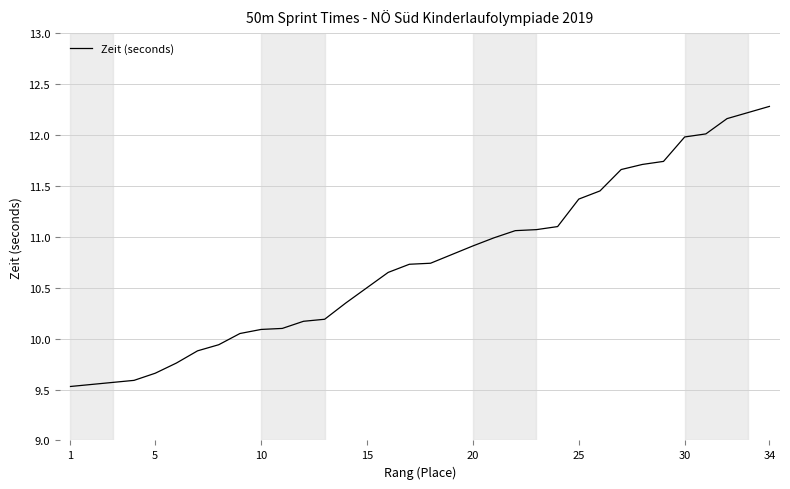

Reading left to right, extract all data points from this chart.

9.5	9.5	9.6	9.6	9.7	9.8	9.9	9.9	10.1	10.1	10.1	10.2	10.2	10.3	10.5	10.7	10.7	10.7	10.7	10.9	11.0	11.1	11.1	11.1	11.4	11.4	11.7	11.7	11.7	12.0	12.0	12.2	12.2	12.3